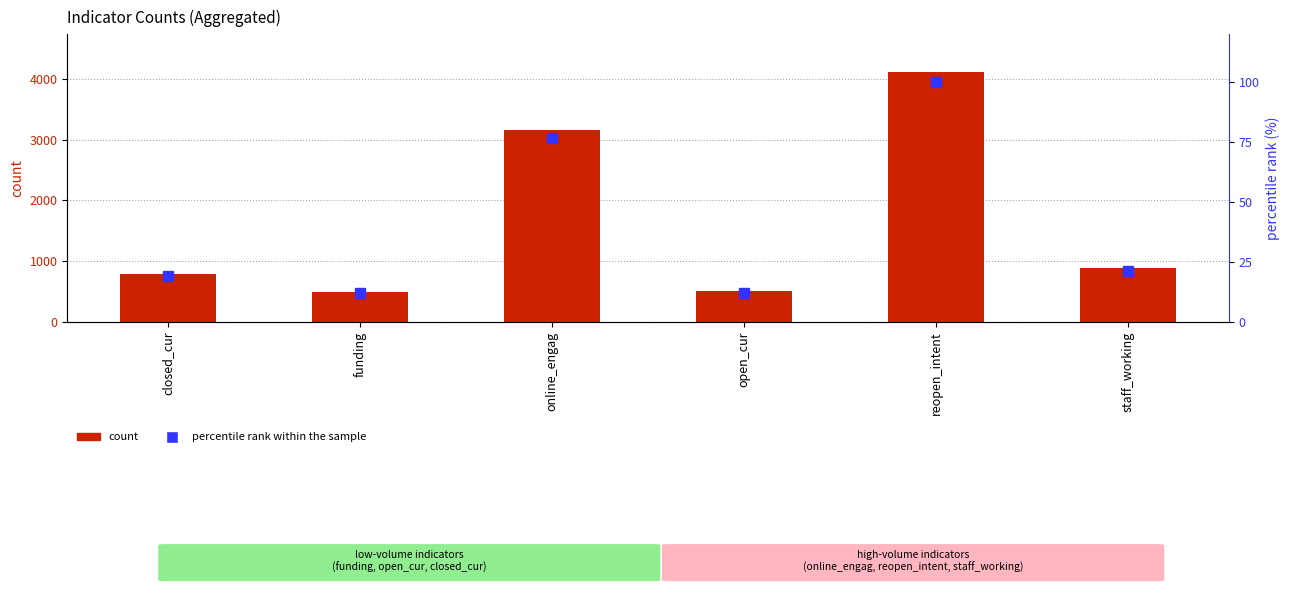

What is the value of the percentile rank within the sample bar at the 5th from the left?

100.0